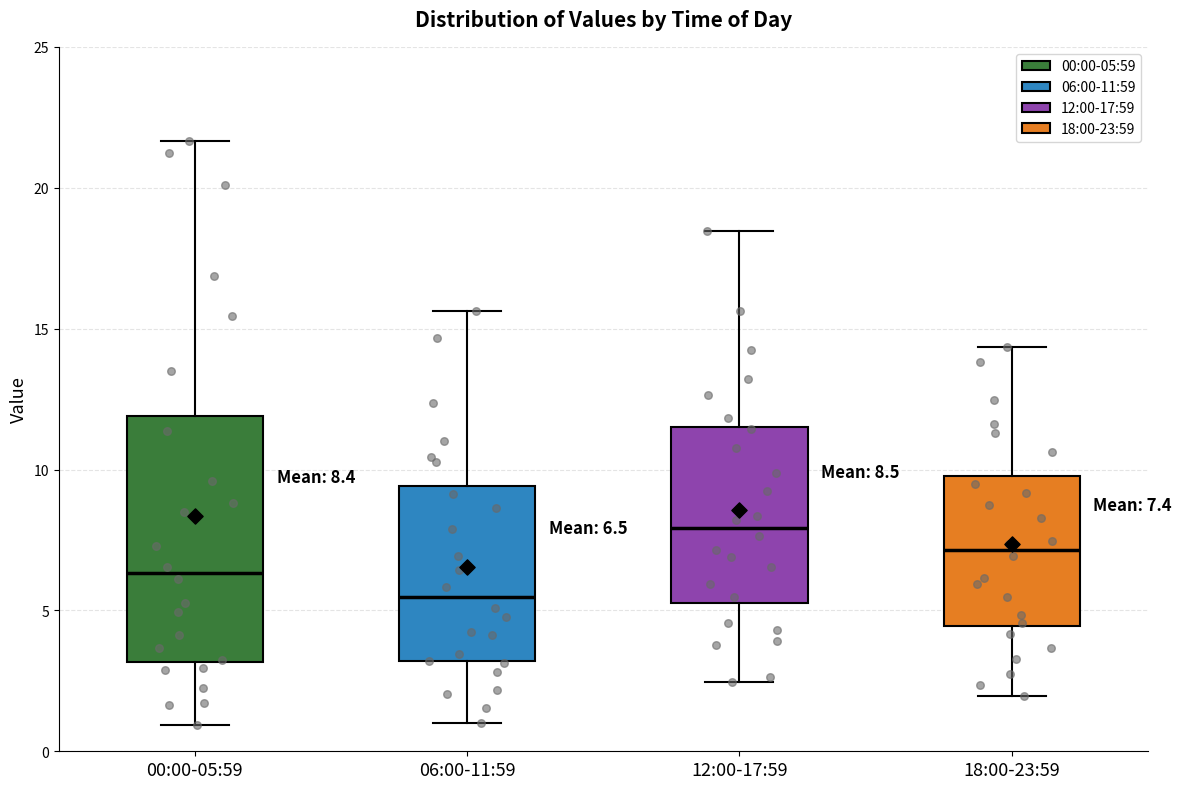

Comparing the boxes themselves (not the whiskers), which one is the tallest?

00:00-05:59